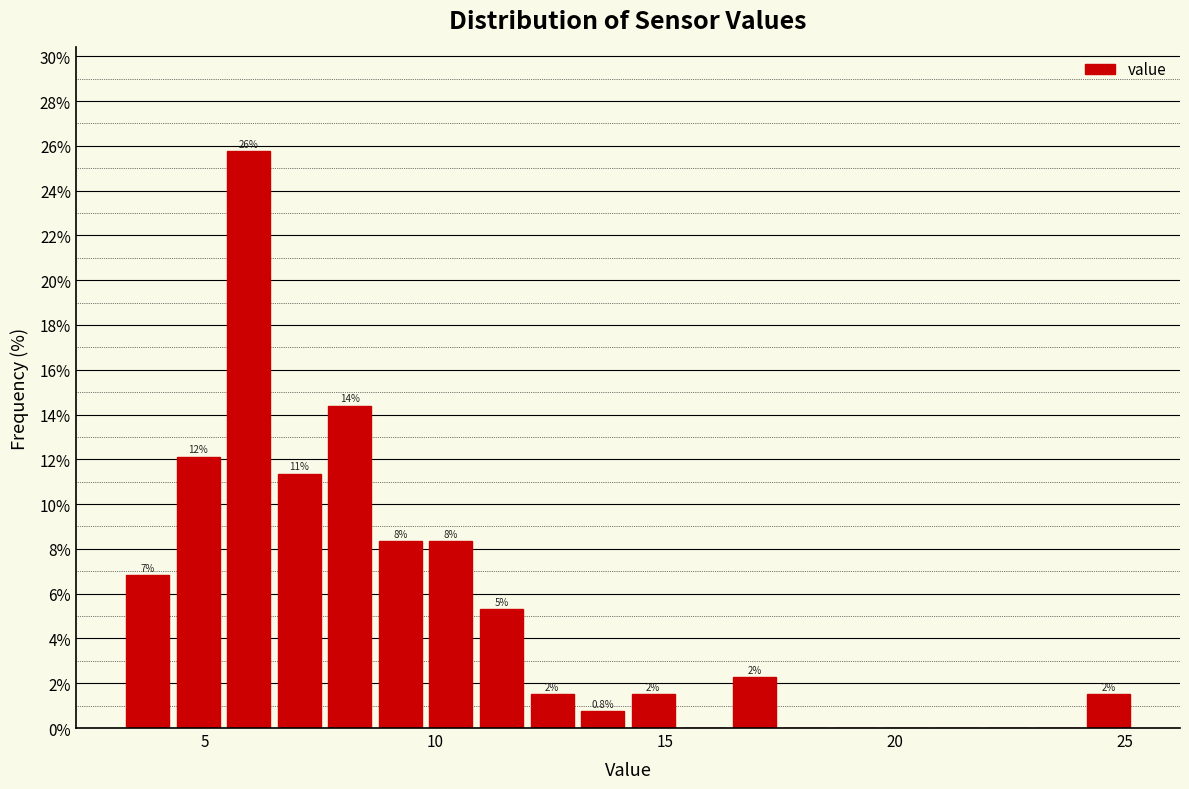

Read against the x-axis, roughly where is the centre of the tallest bar?

6.0